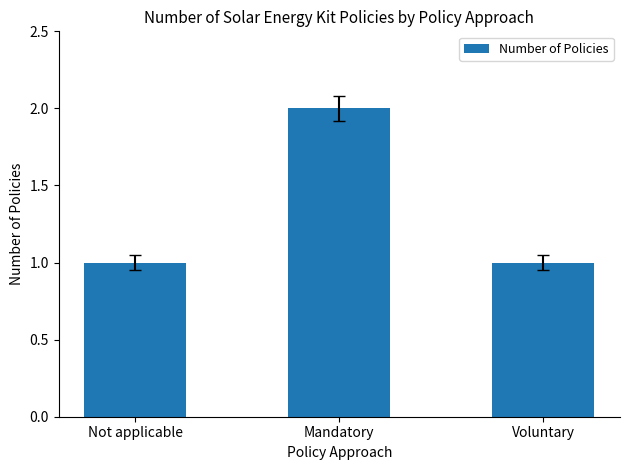

Reading left to right, list all the values displayed in this chart.

Not applicable=1	Mandatory=2	Voluntary=1